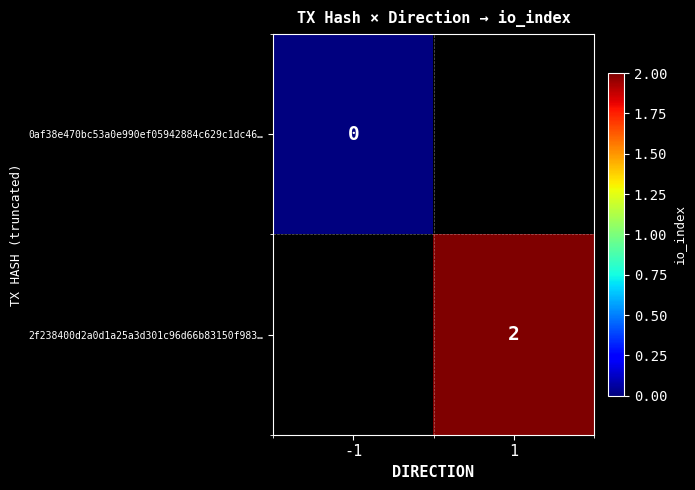

Is it true that 2f238400d2a0d1a25a3d301c96d66b83150f983… equals 2 at 1?

True